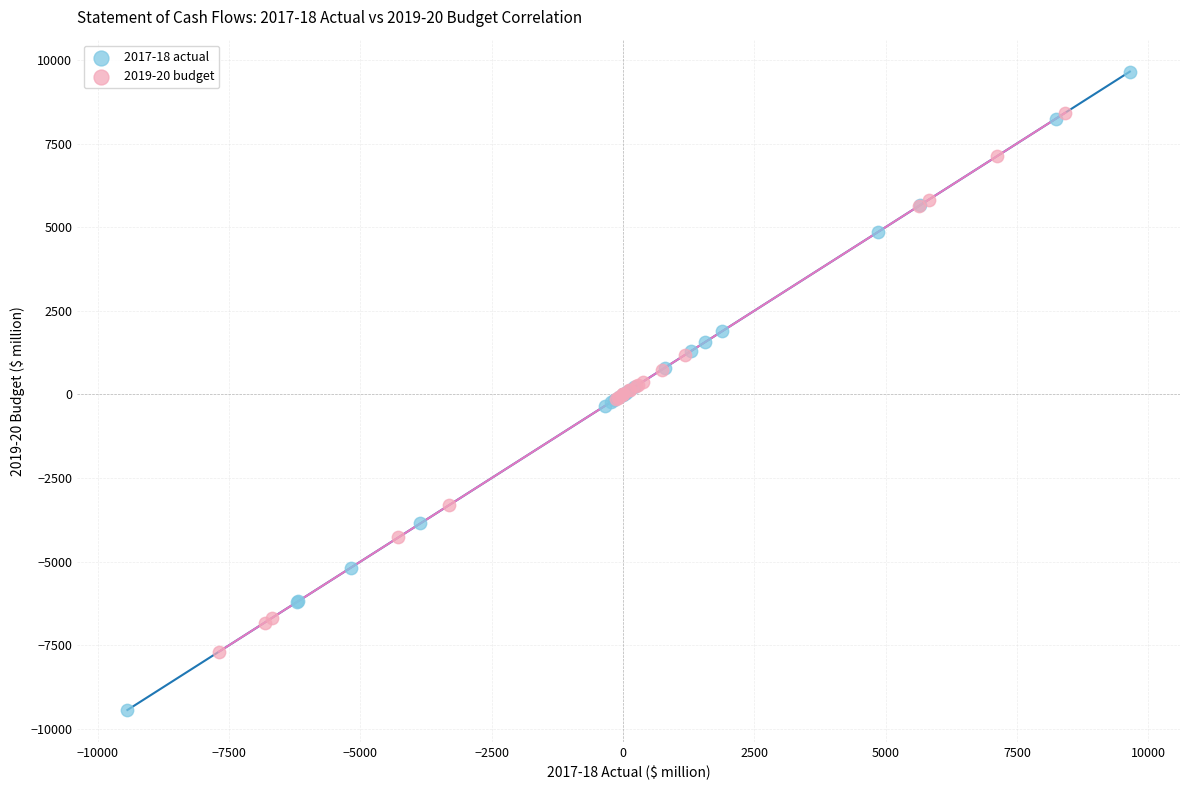

Which series reaches the minimum Y coordinate?

2017-18 actual